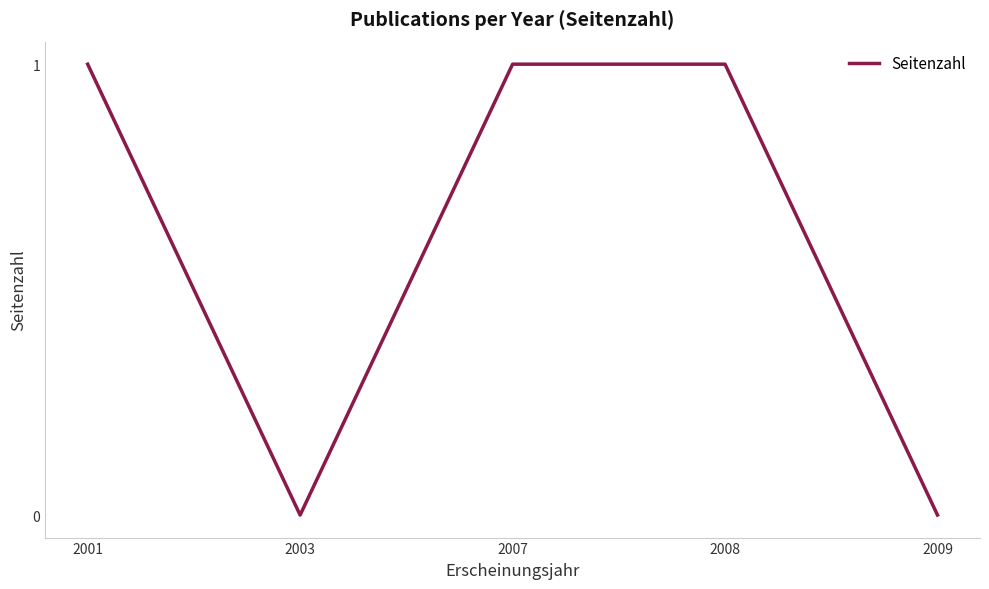

The value at 2003 is 0. True or false?

True